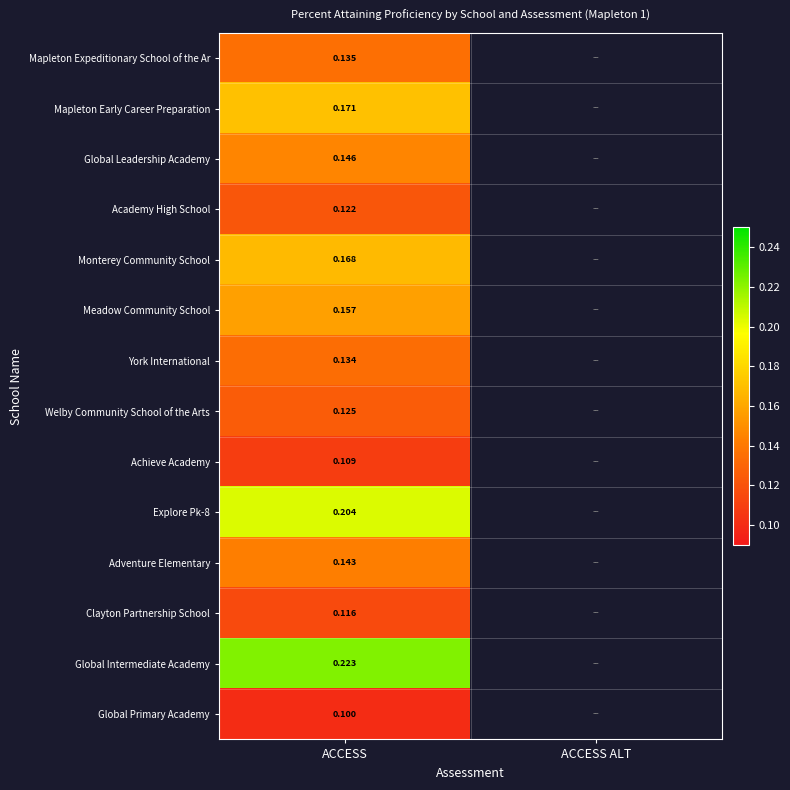

How many series are shown in this chart?

14